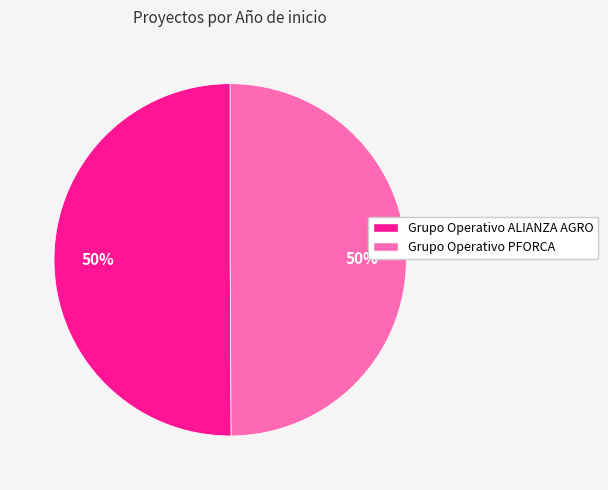

To the nearest percent, what portion does Grupo Operativo ALIANZA AGRO represent?

50%